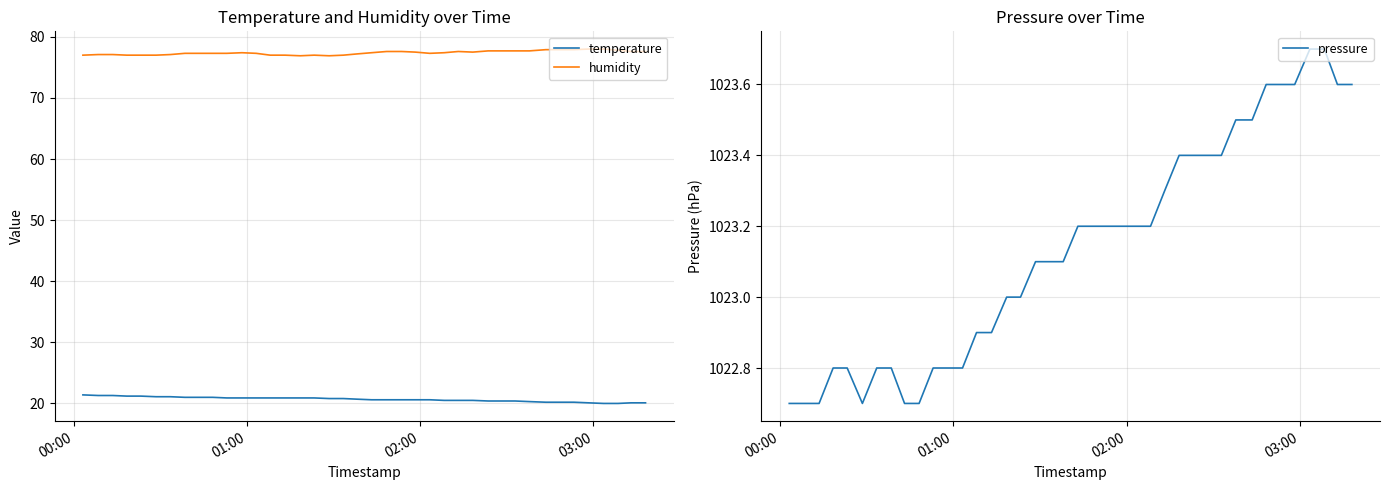

True or false: humidity and temperature intersect in this chart.

False